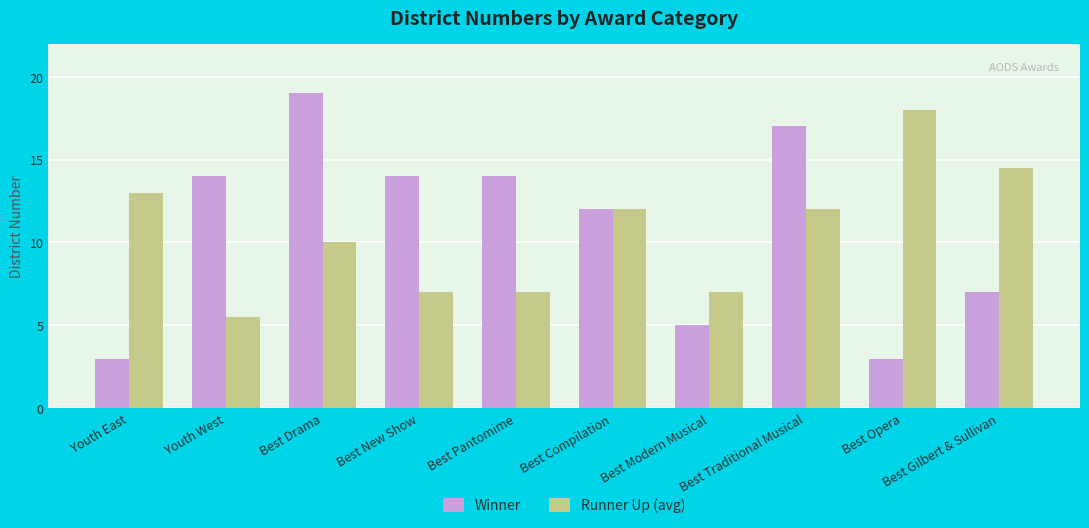

Reading left to right, what are all the values shown in this chart?

Winner: 3.0	14.0	19.0	14.0	14.0	12.0	5.0	17.0	3.0	7.0
Runner Up (avg): 13.0	5.5	10.0	7.0	7.0	12.0	7.0	12.0	18.0	14.5